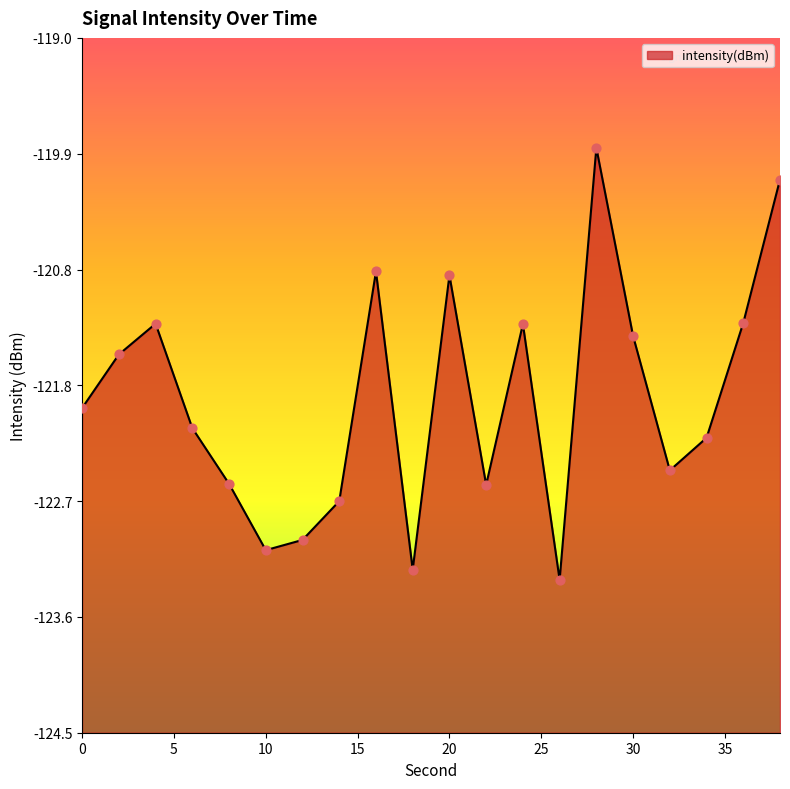

What is the change in value from 20 to 38?

+0.8